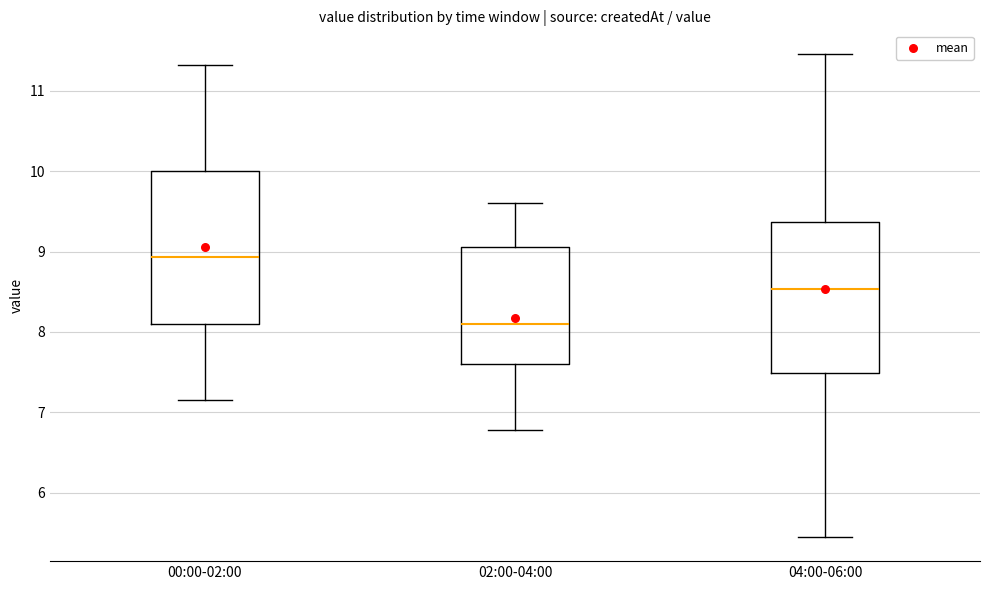

Reading left to right, transcribe this box plot: for each box, give where its median line is, the range the box spans, and where its two whiskers end, as read against the y-axis. The values are not printed on the chart, so give them approximately, as read against the axis.

00:00-02:00: median 8.9, box 8.1 to 10.0, whiskers 7.2 to 11.3
02:00-04:00: median 8.1, box 7.6 to 9.1, whiskers 6.8 to 9.6
04:00-06:00: median 8.5, box 7.5 to 9.4, whiskers 5.5 to 11.5